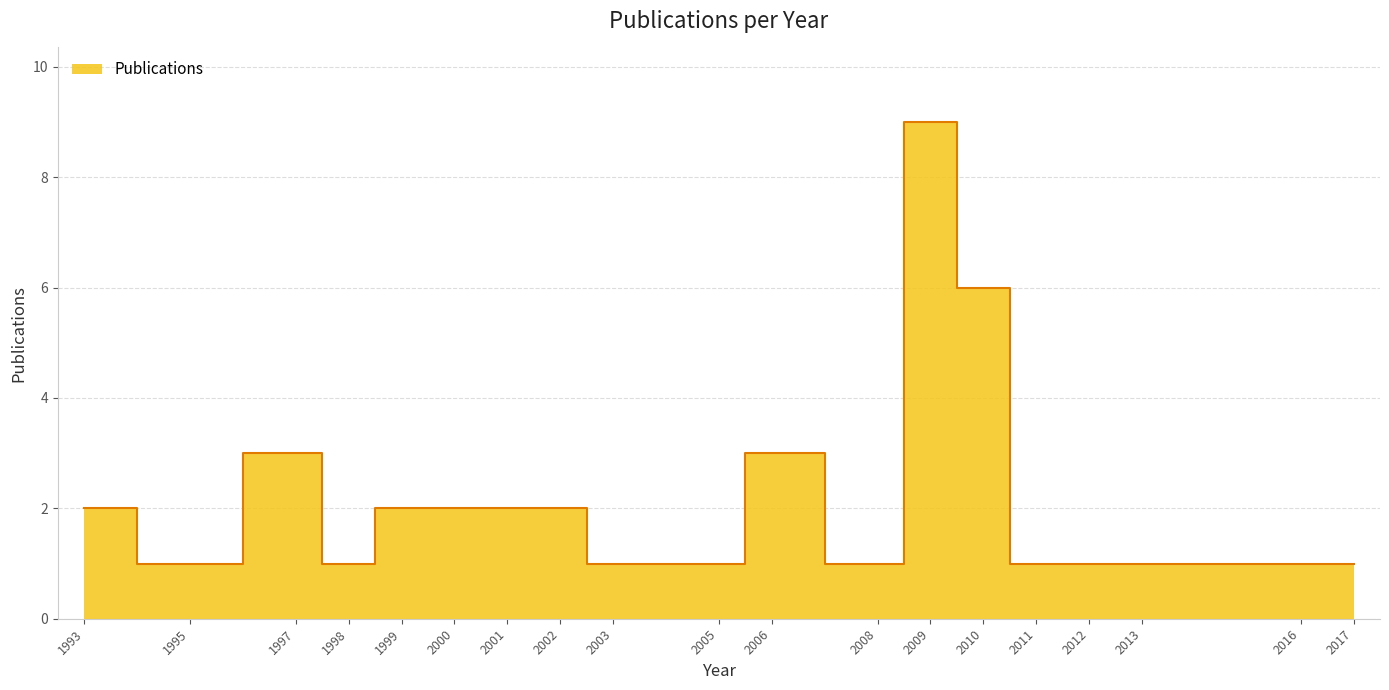

True or false: the data shows 2 at 1997.

False